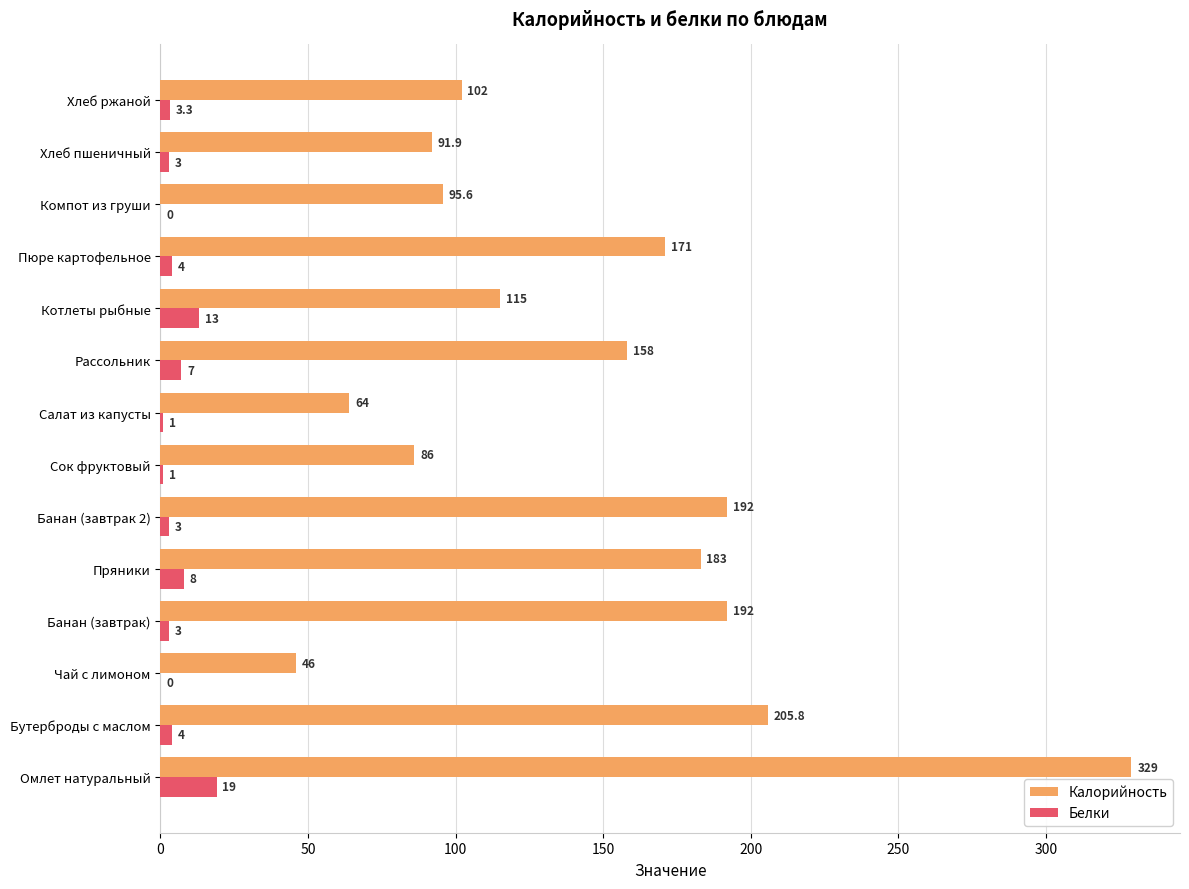

Count the number of data series in this chart.

2